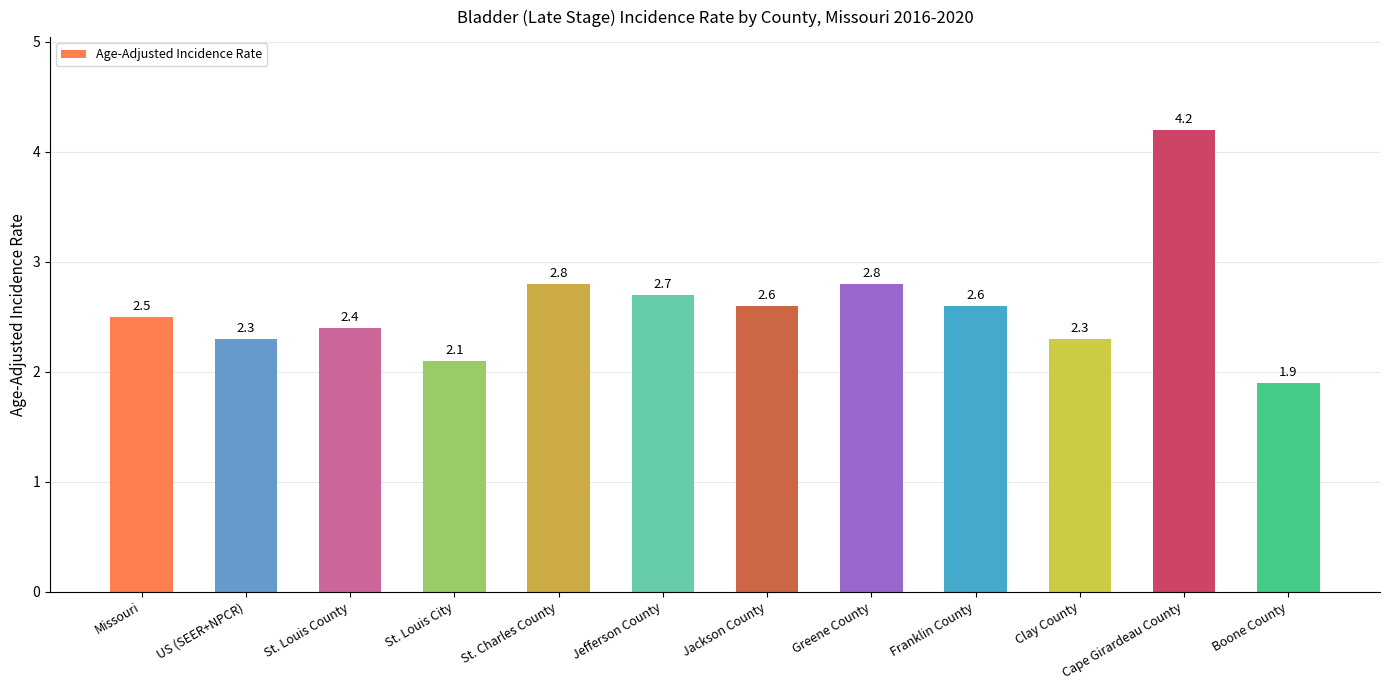

Is it true that the value at Boone County is 0.8?

False